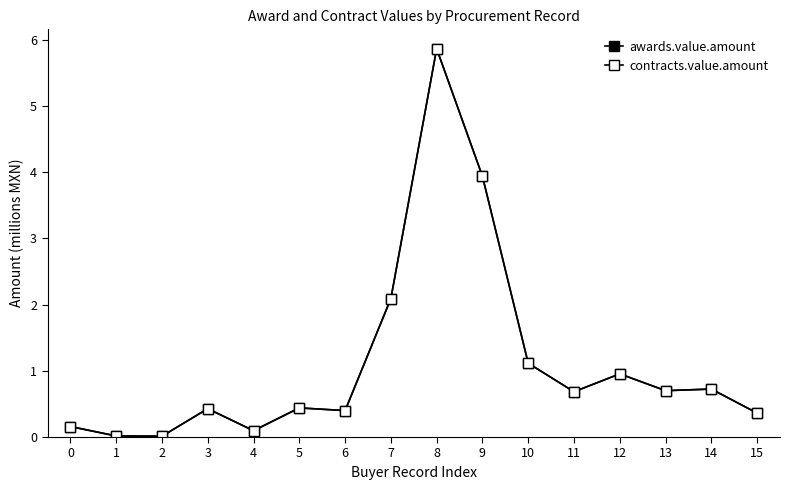

The value of awards.value.amount at 9 is 5.5. True or false?

False